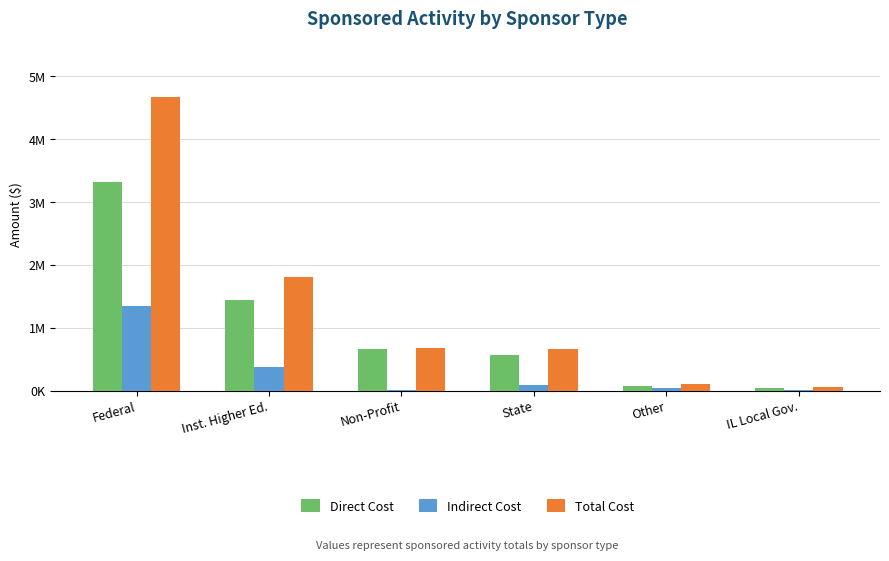

What are all the series names shown in the legend?

Direct Cost, Indirect Cost, Total Cost